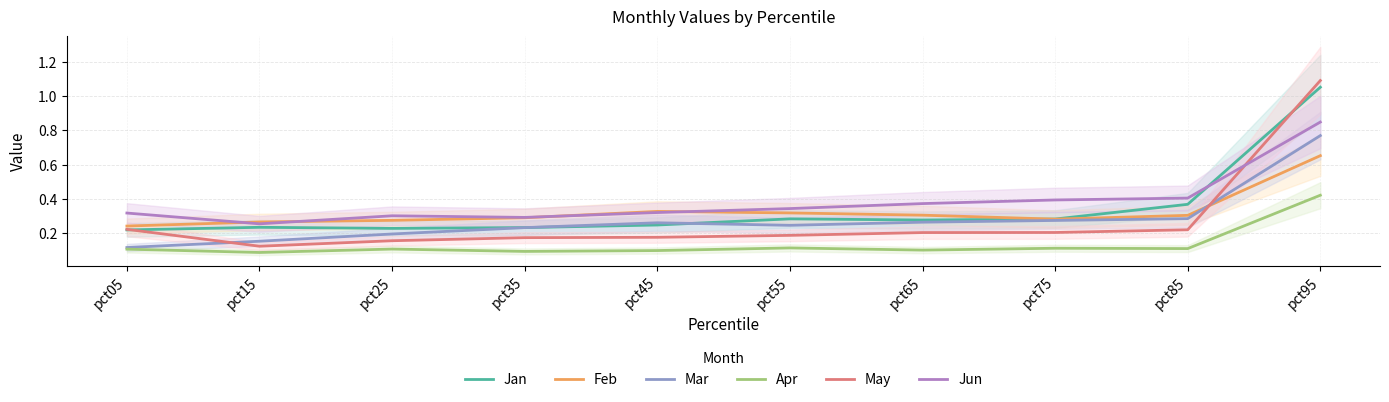

How many series are shown in this chart?

6